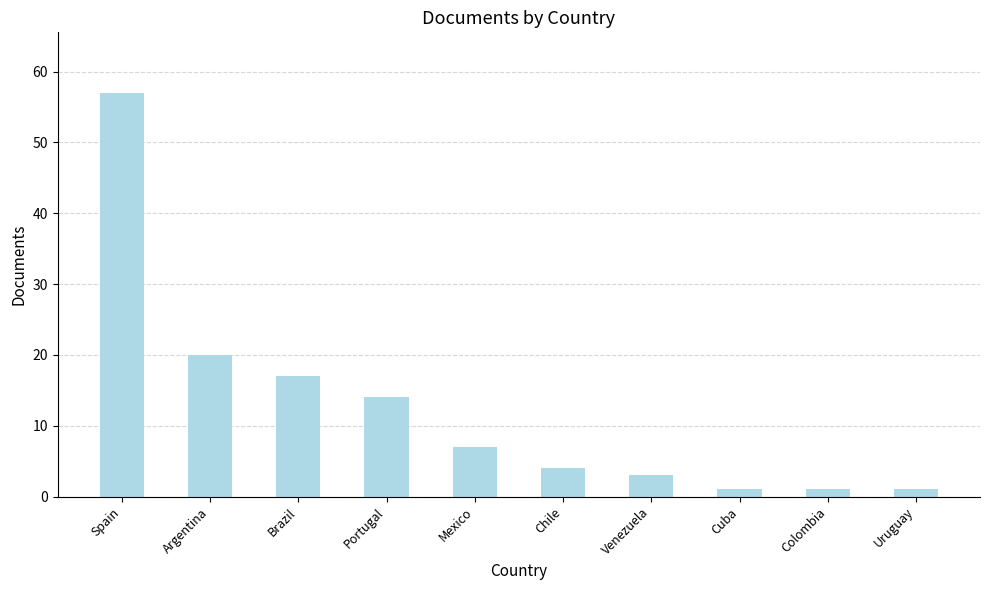

Reading left to right, what are all the values shown in this chart?

Spain=57	Argentina=20	Brazil=17	Portugal=14	Mexico=7	Chile=4	Venezuela=3	Cuba=1	Colombia=1	Uruguay=1